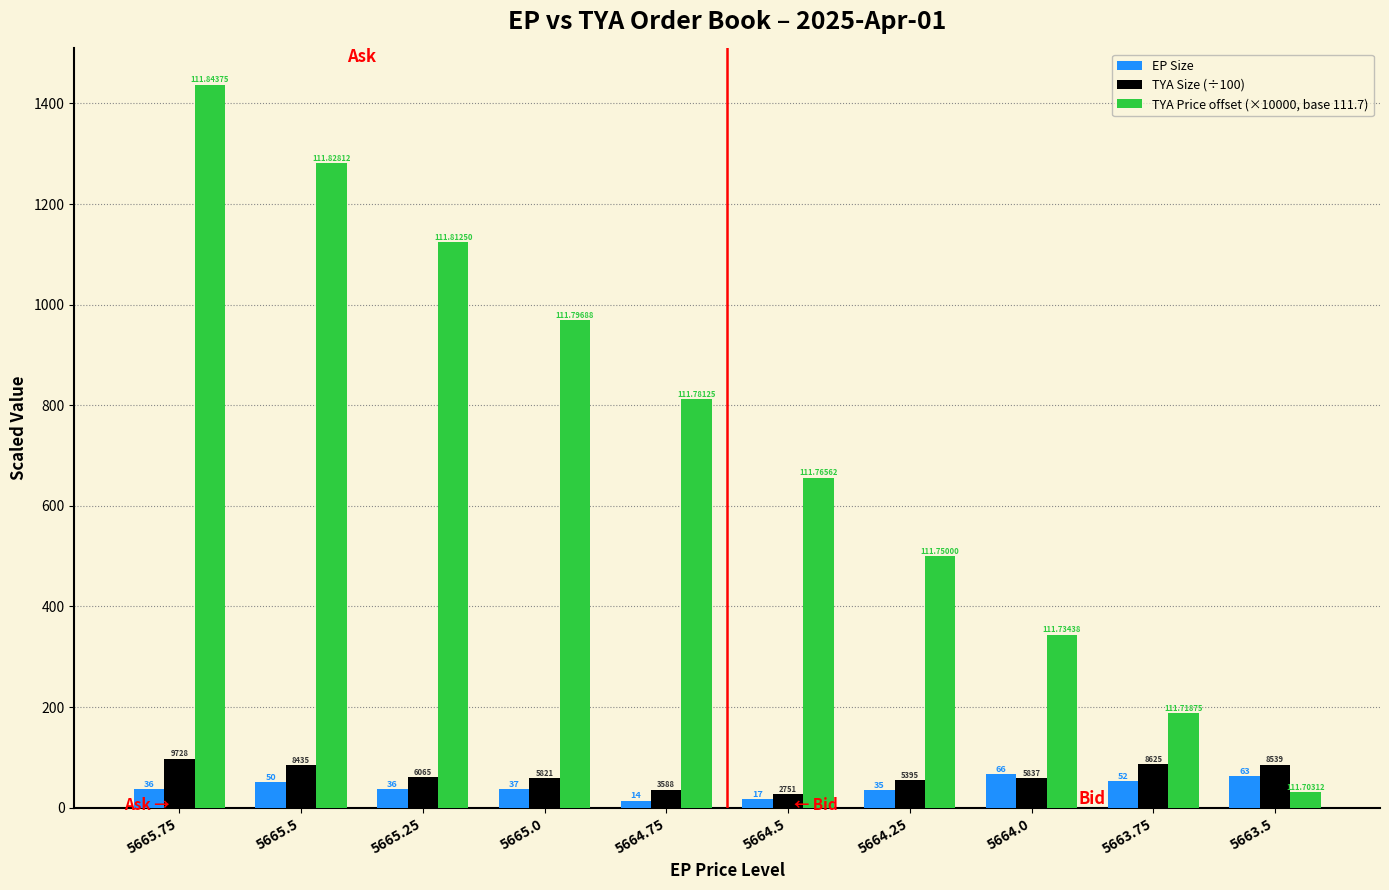

True or false: EP Size has a value of 14.0 at 5664.75.

True